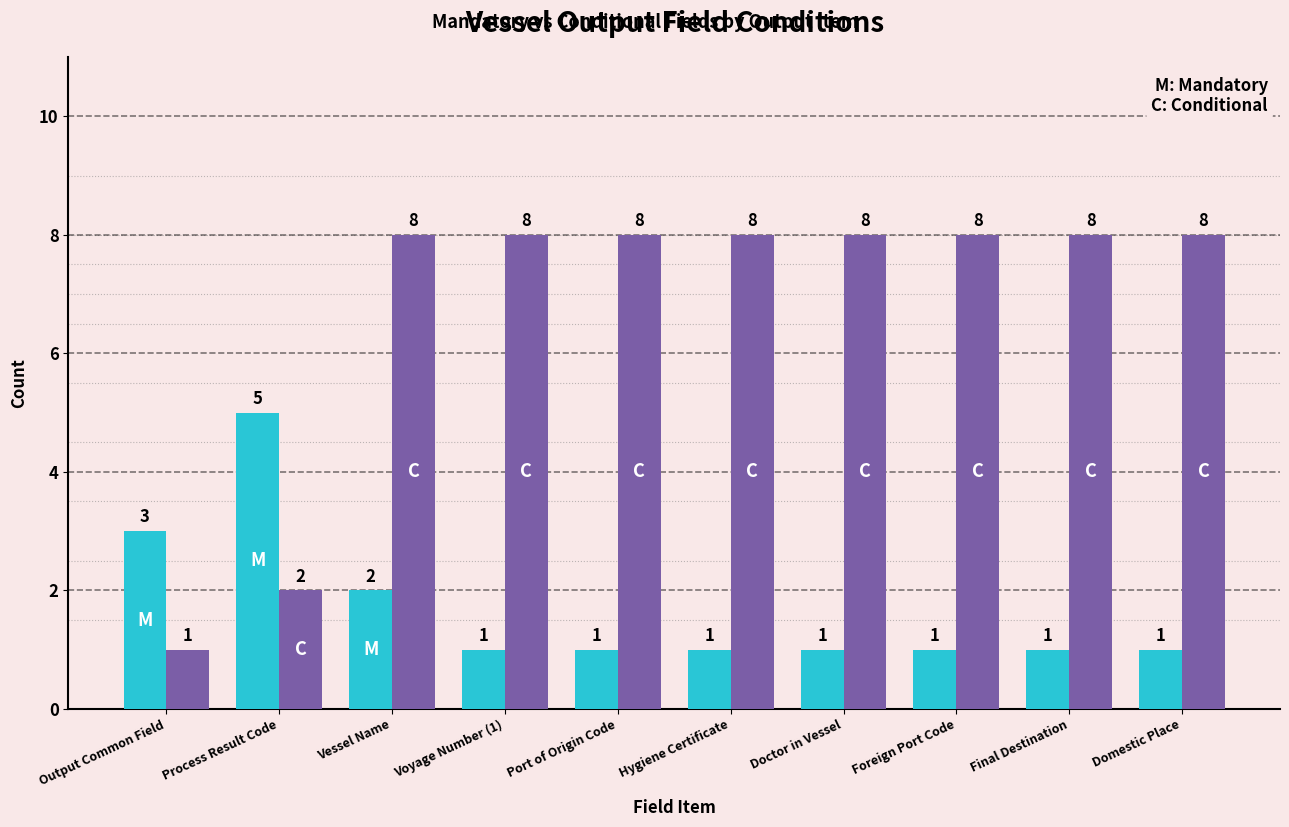

What is the difference between the highest and lowest values at Hygiene Certificate?

7